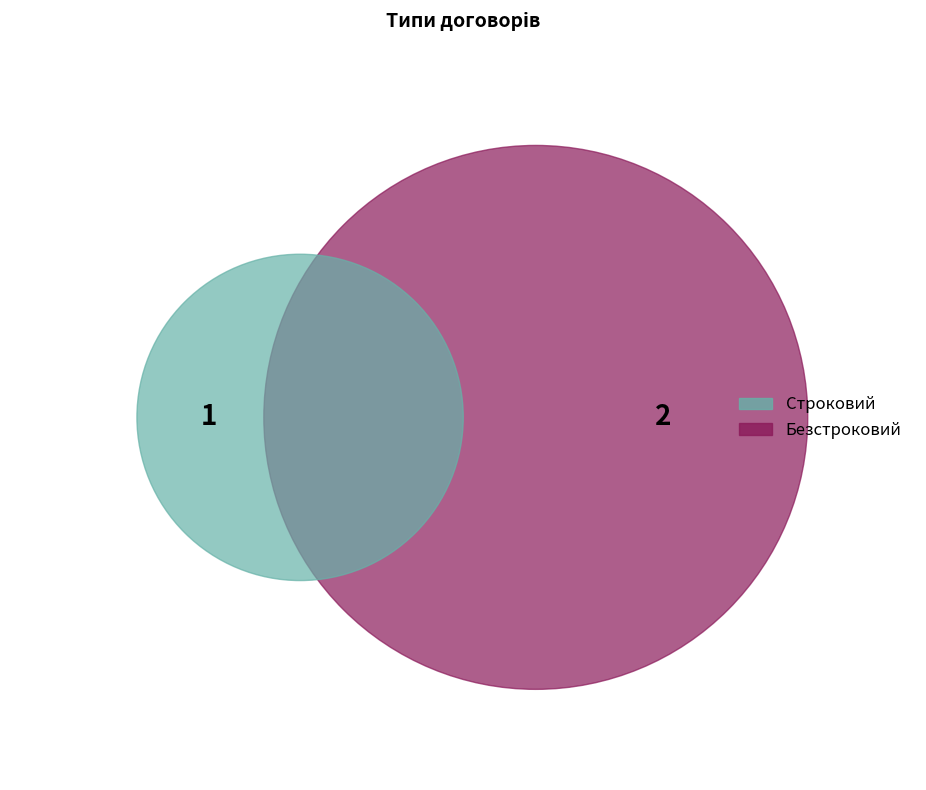

Is it true that Строковий is 33% of the pie?

True